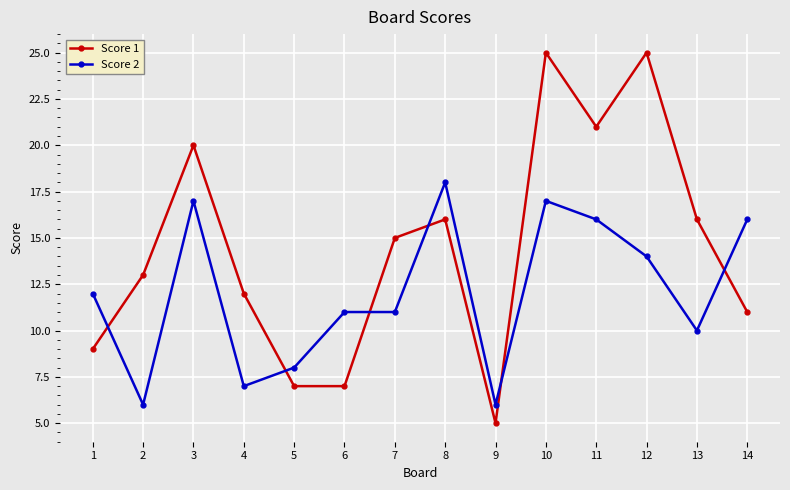

What is the highest value of the Score 2 series?

18